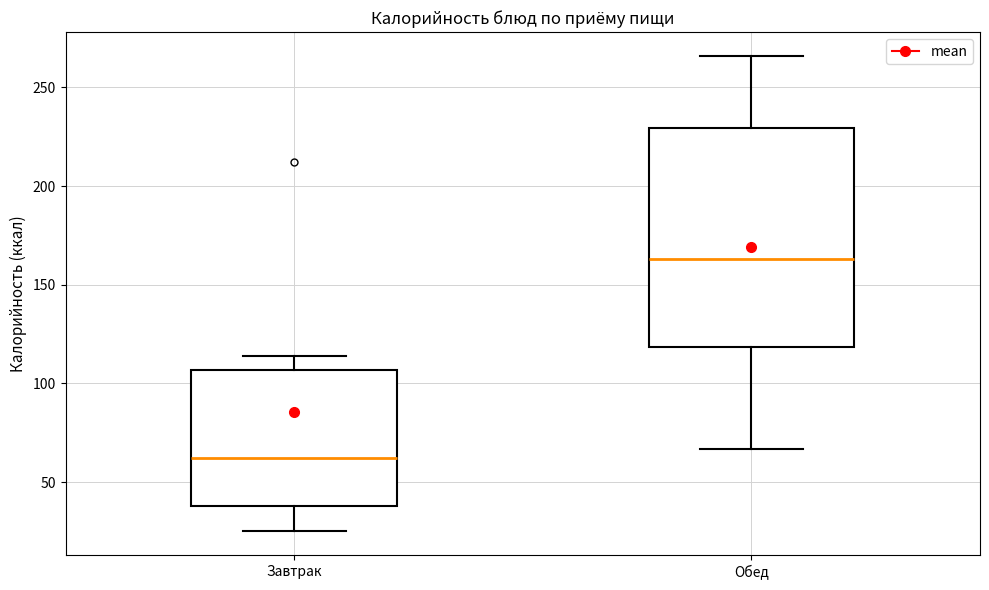

Reading left to right, read every box against the y-axis: the position of its median line, the range the box covers, and the ends of its whiskers. The values are not printed on the chart, so give them approximately, as read against the axis.

Завтрак: median 60, box 40 to 105, whiskers 25 to 115
Обед: median 165, box 120 to 230, whiskers 65 to 265